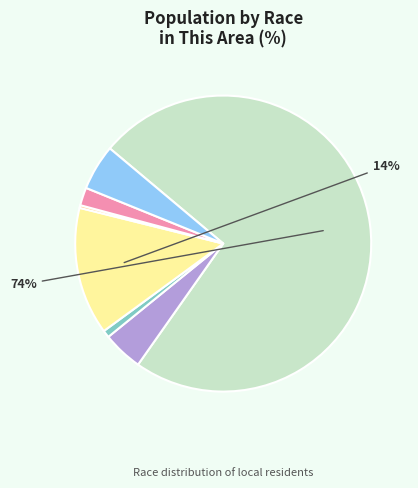

Does any single category account for the majority?

Yes